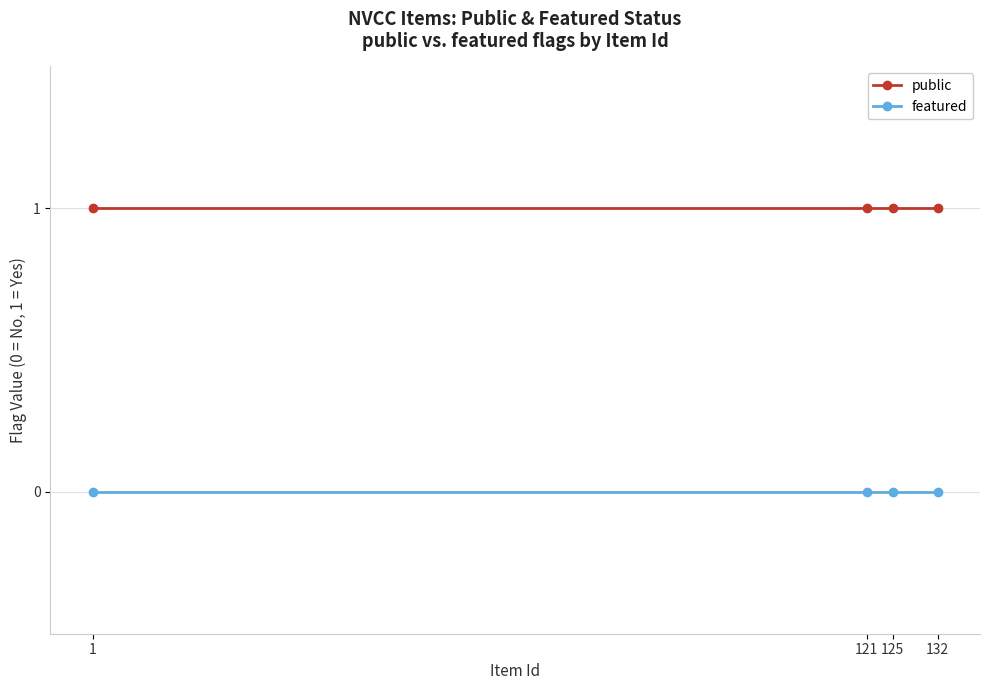

True or false: public has more than 1 interior local peaks.

False